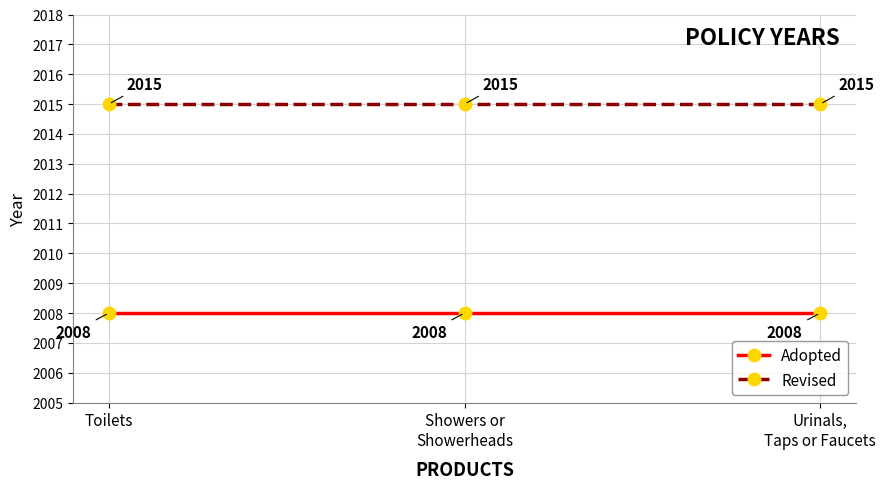

At Toilets, list the series in order from smallest to largest.

Adopted, Revised